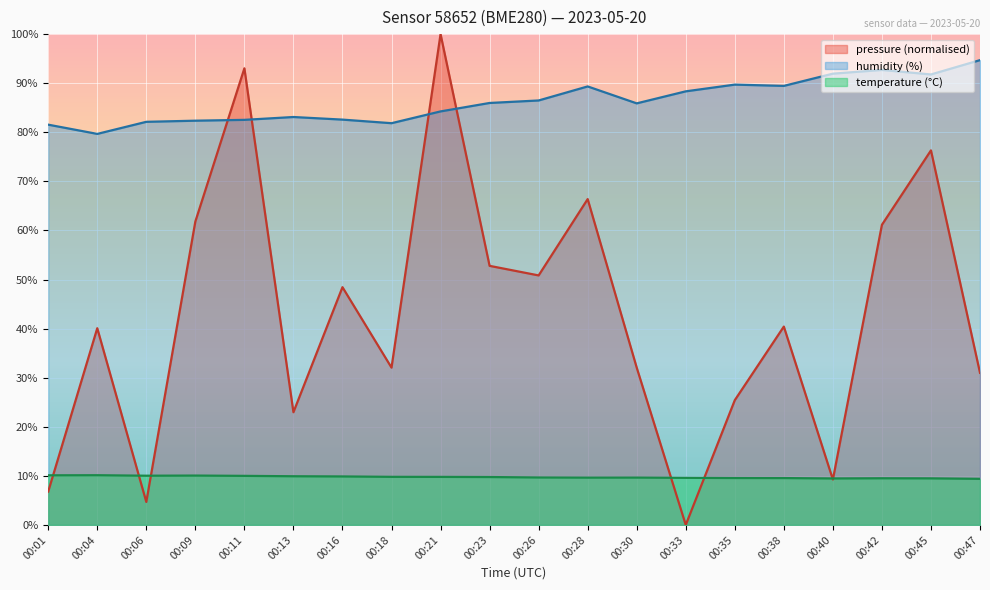

Between 00:01 and 00:26, which series saw the biggest shift?

pressure (normalised)